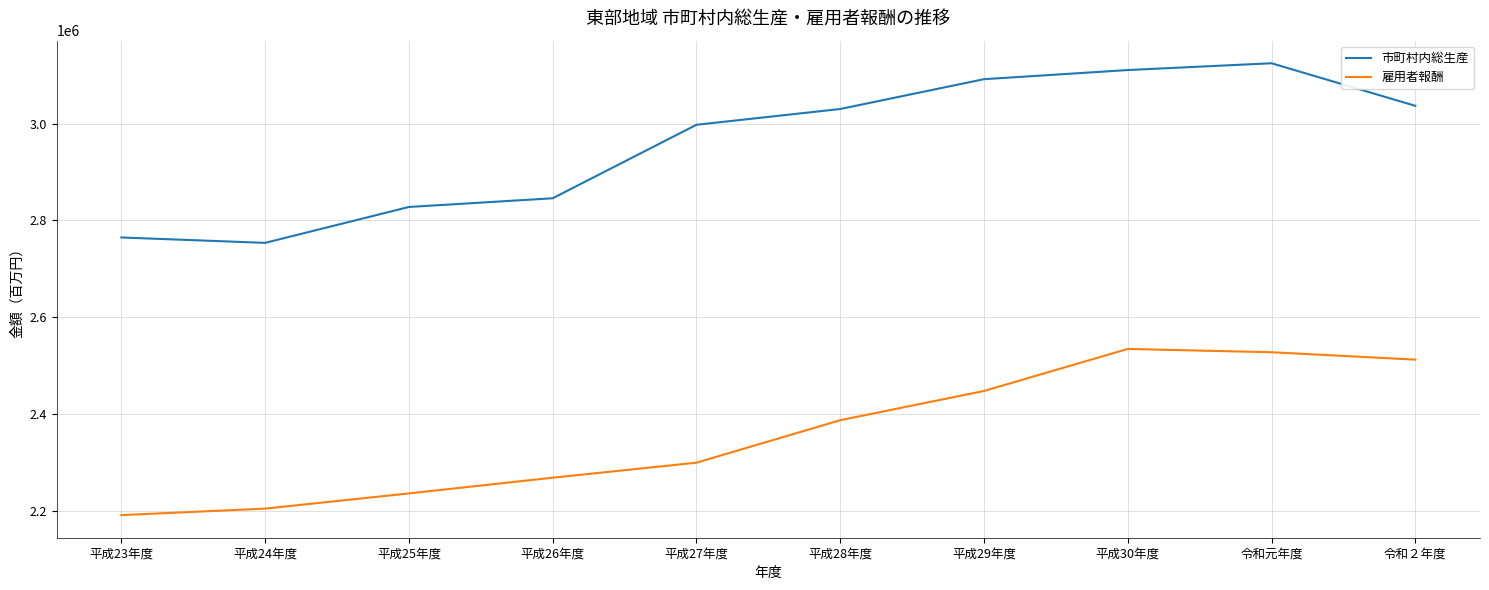

Reading left to right, transcribe all the data shown in this chart.

市町村内総生産: 2764425	2753303	2827509	2845488	2997417	3030033	3091687	3110580	3124596	3036617
雇用者報酬: 2190451	2203931	2235366	2267847	2298887	2386699	2447119	2534034	2527188	2511917